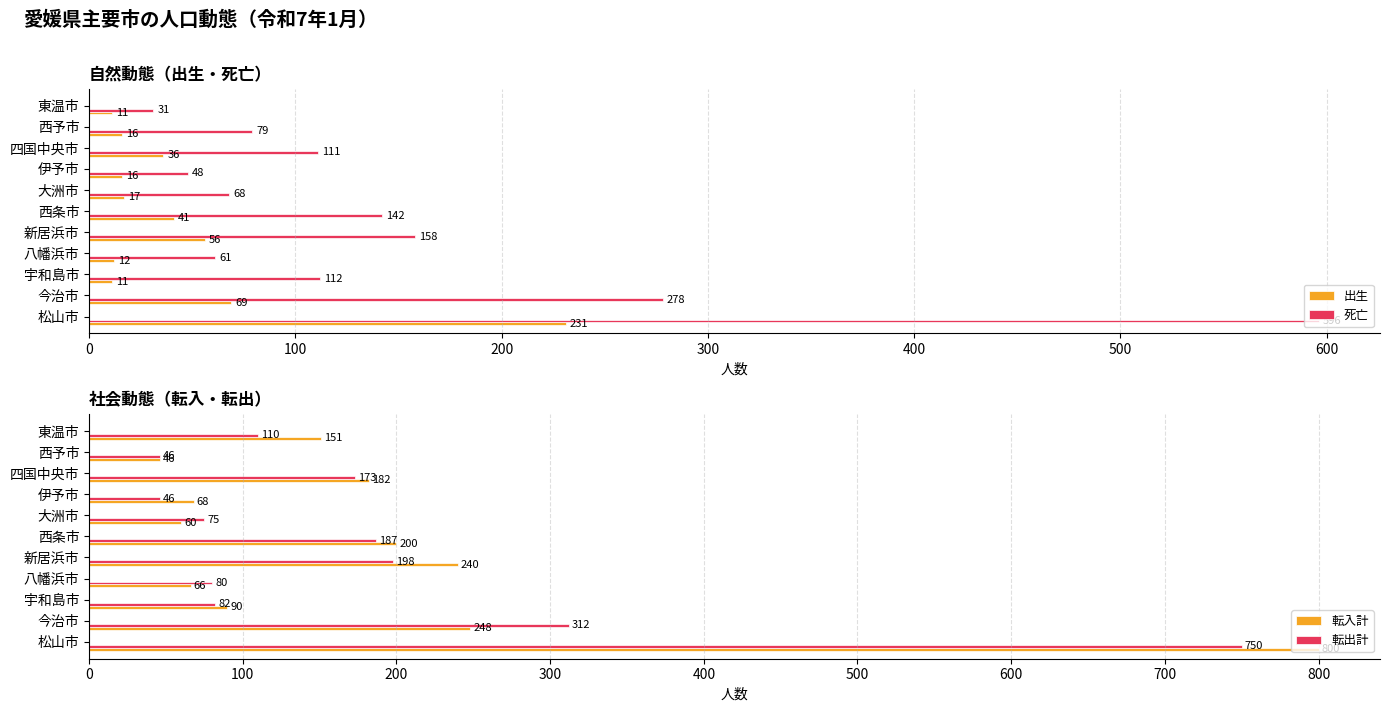

What is the value of the 出生 bar at the 4th from the left?

12